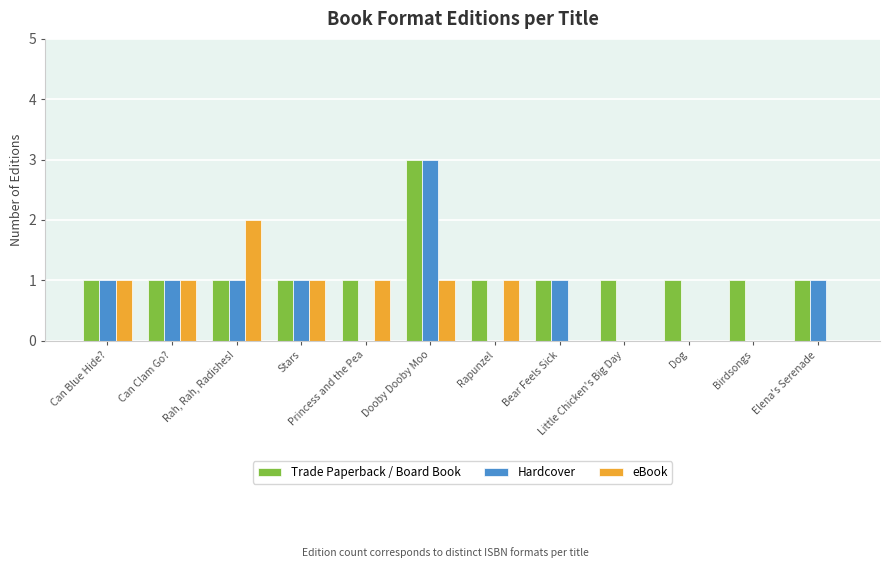

What is the difference between the Hardcover values at Dooby Dooby Moo and Rah, Rah, Radishes!?

2